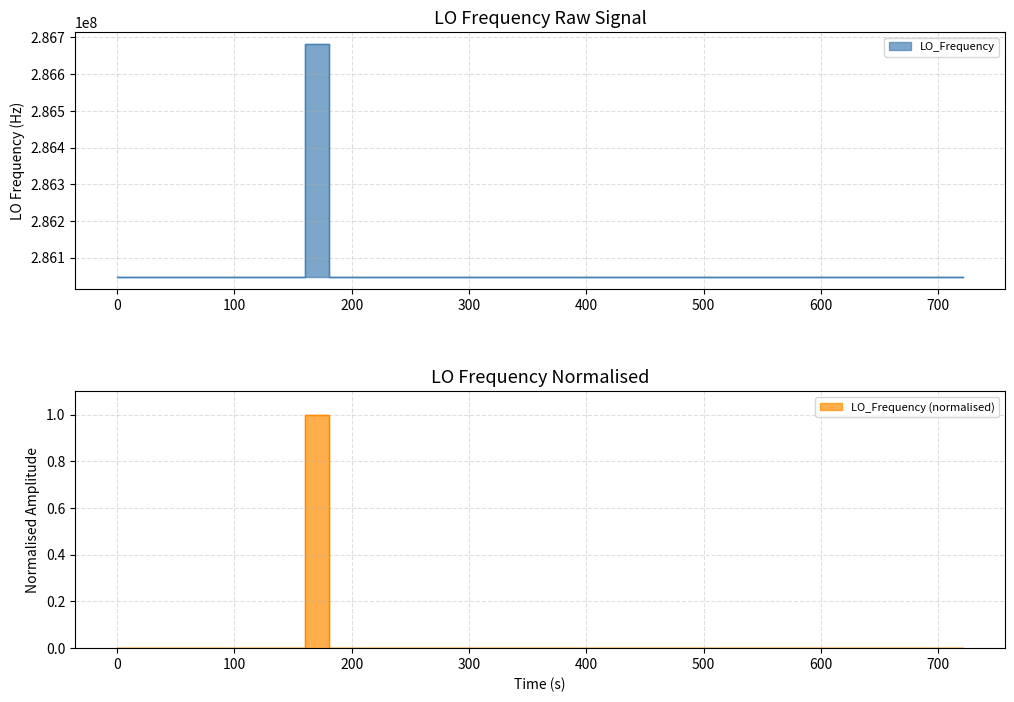

What is the minimum value shown in the chart?

286046991.7